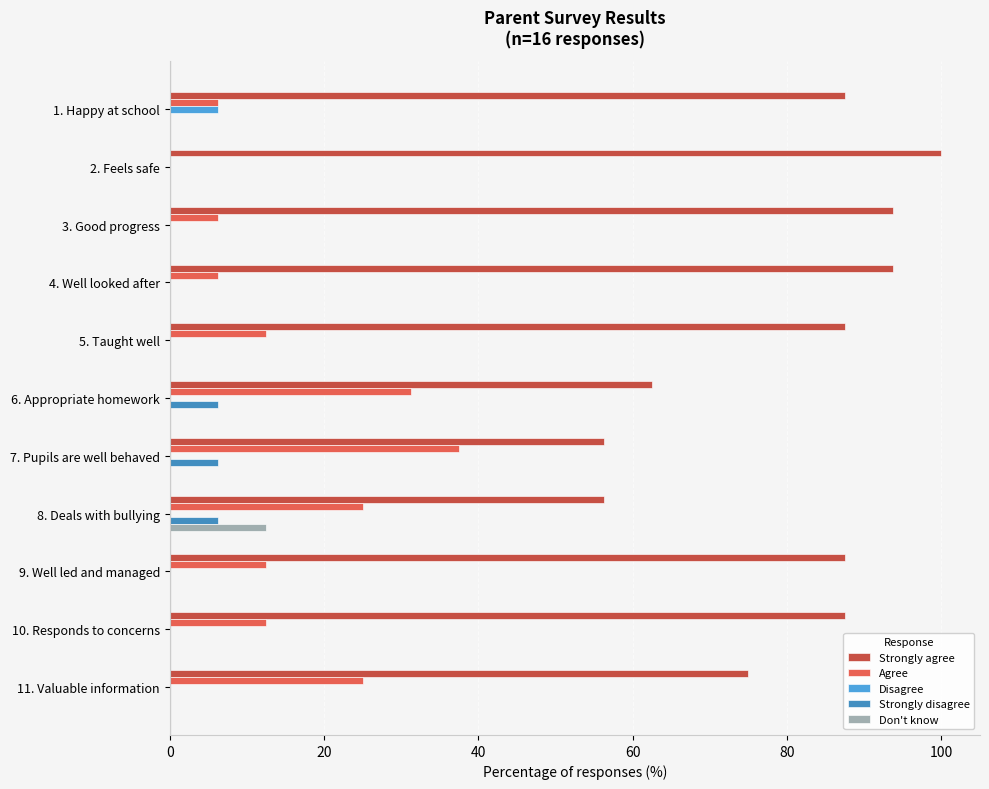

True or false: Disagree has a value of -3.6 at 9. Well led and managed.

False